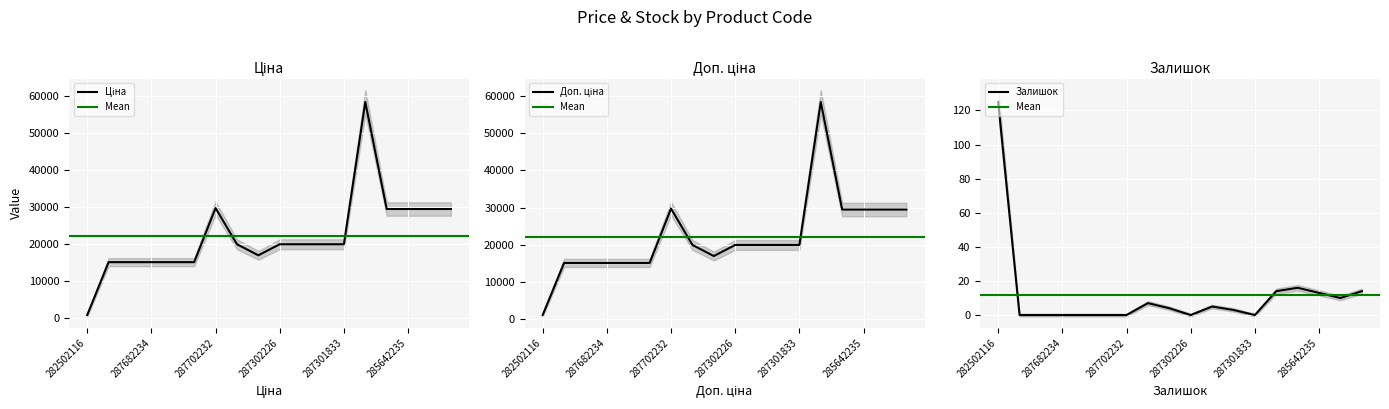

Where is the first local minimum for Ціна?

287292222